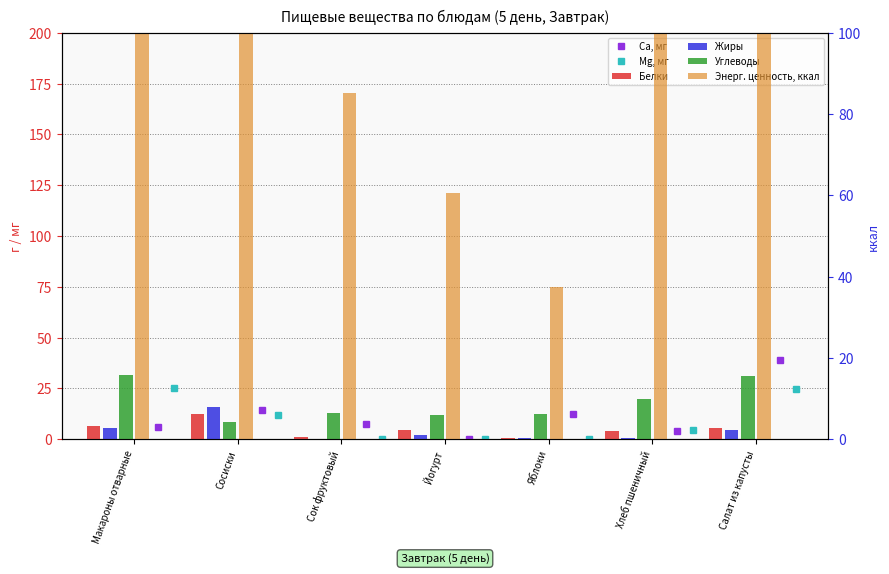

What are all the series names shown in the legend?

Са, мг, Mg, мг, Белки, Жиры, Углеводы, Энерг. ценность, ккал